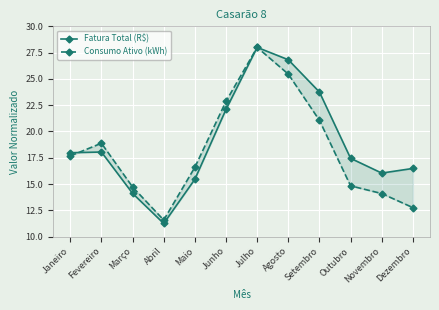

What is the total value across all series at Julho?

56.0